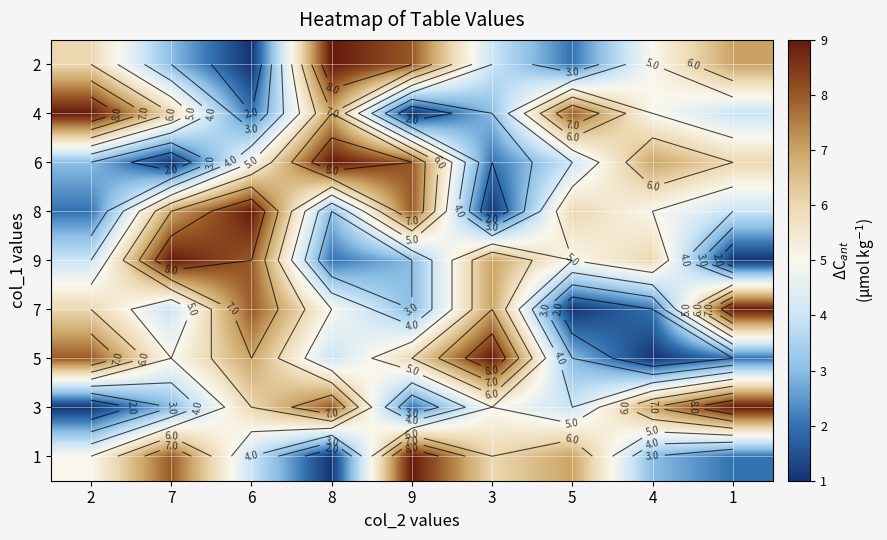

Which category has the highest value in the 3 series?

1